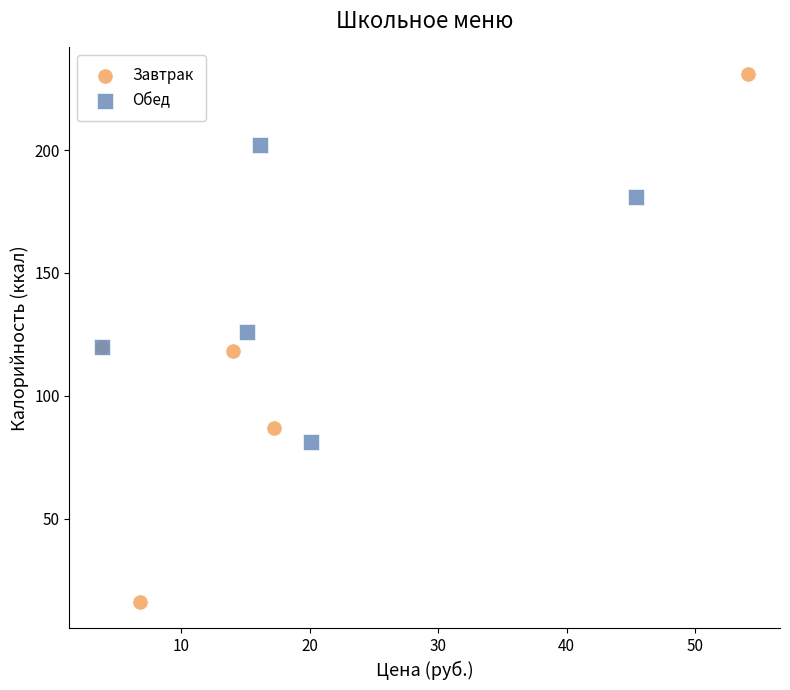

Which series contains the highest Y value?

Завтрак